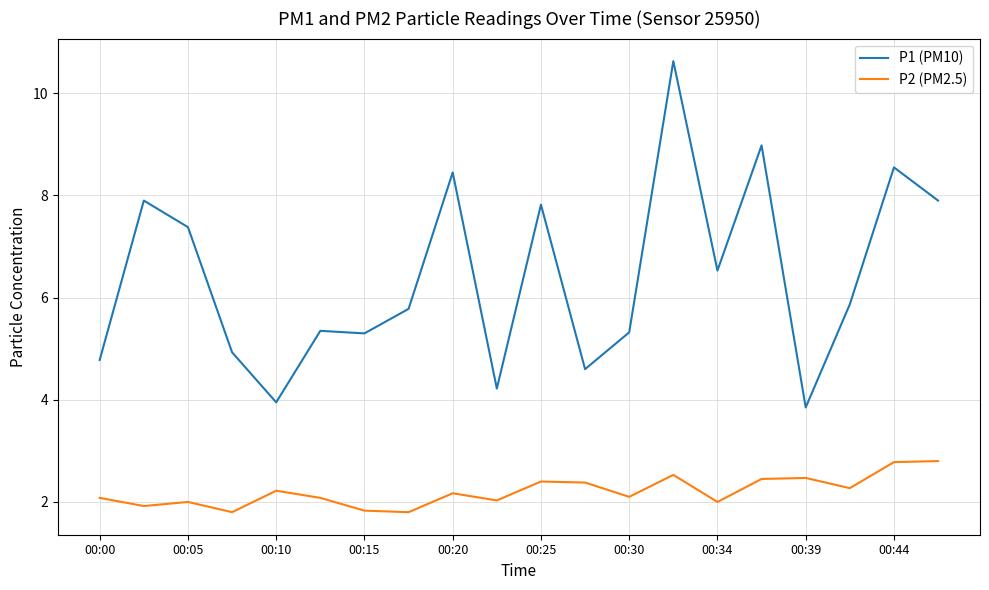

True or false: P2 (PM2.5) and P1 (PM10) cross at least once.

False